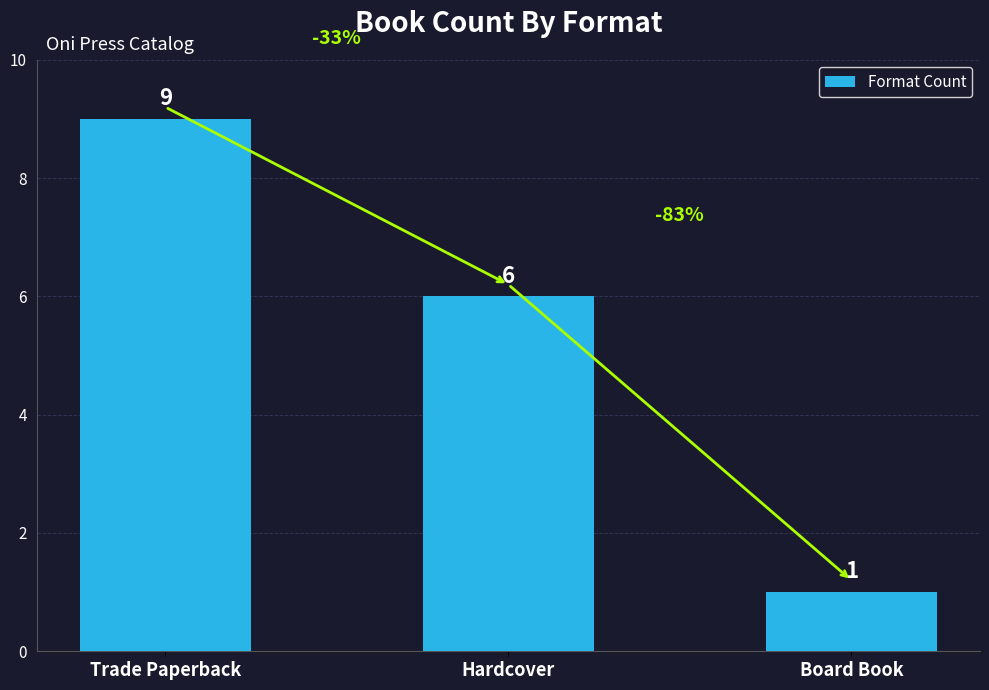

What is the label of the 3rd bar from the right?

Trade Paperback